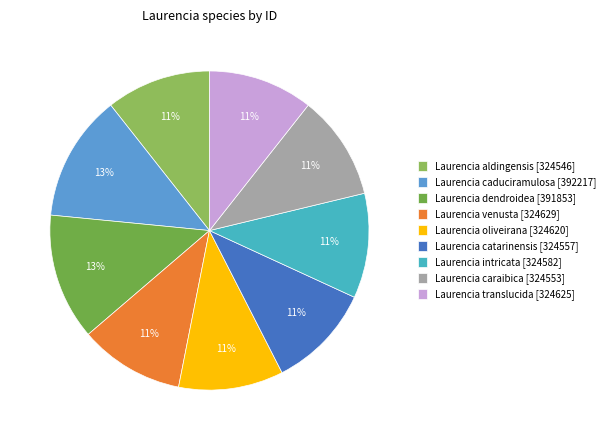

To the nearest percent, what portion does Laurencia oliveirana represent?

11%